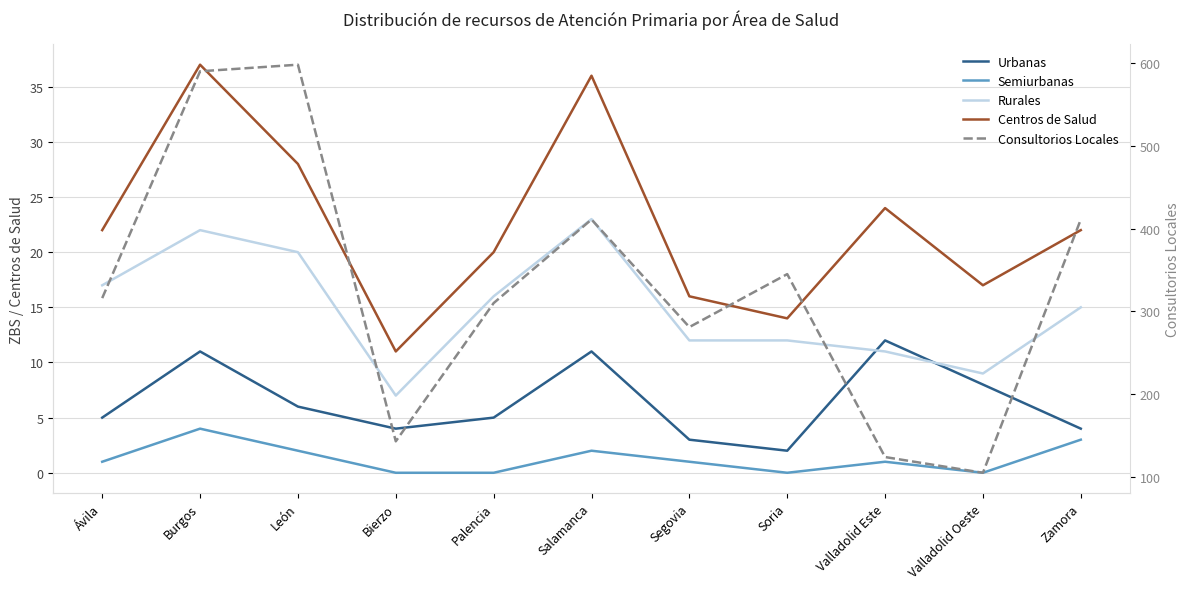

True or false: Consultorios Locales and Centros de Salud cross at least once.

False